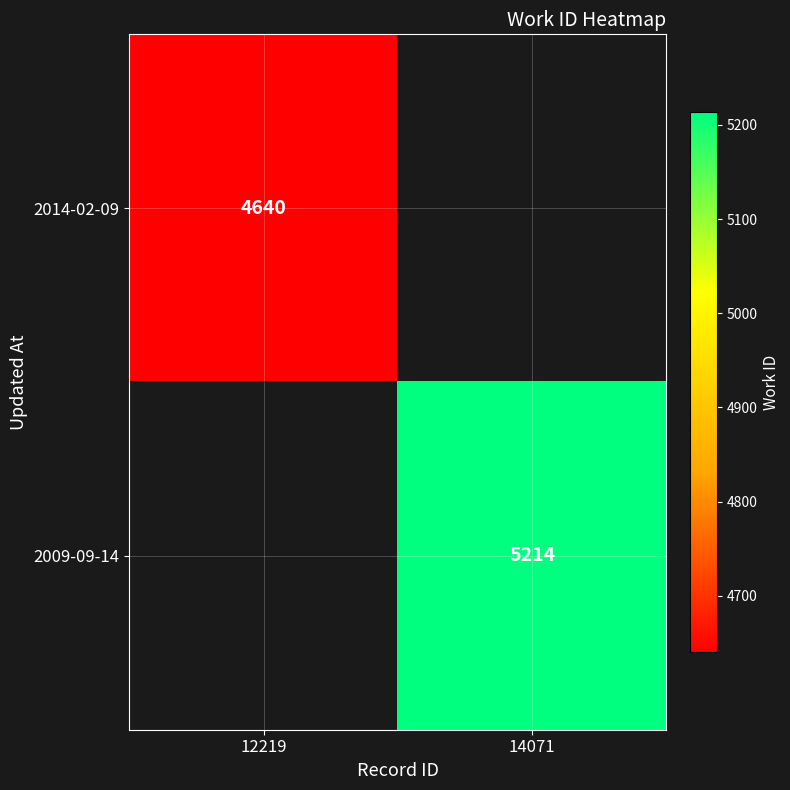

Is it true that 2014-02-09 equals 7930.3 at 12219?

False